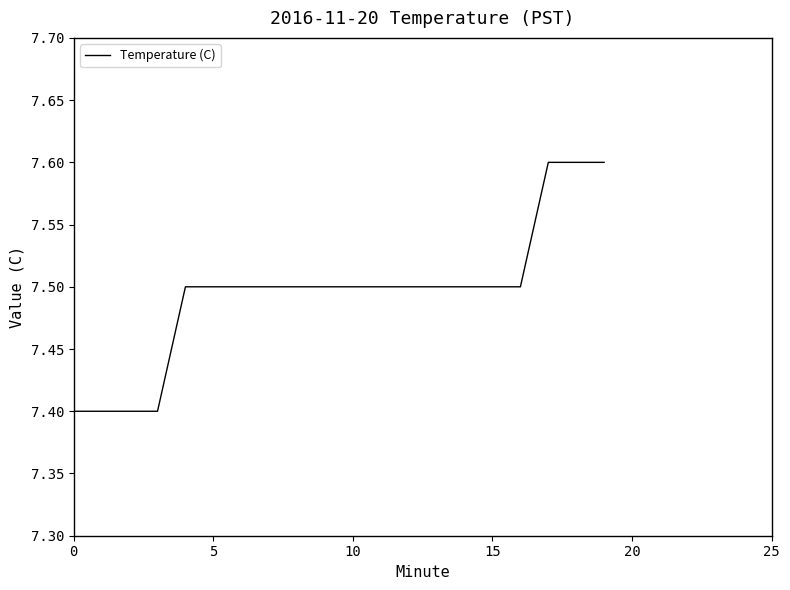

What is the minimum value shown in the chart?

7.4